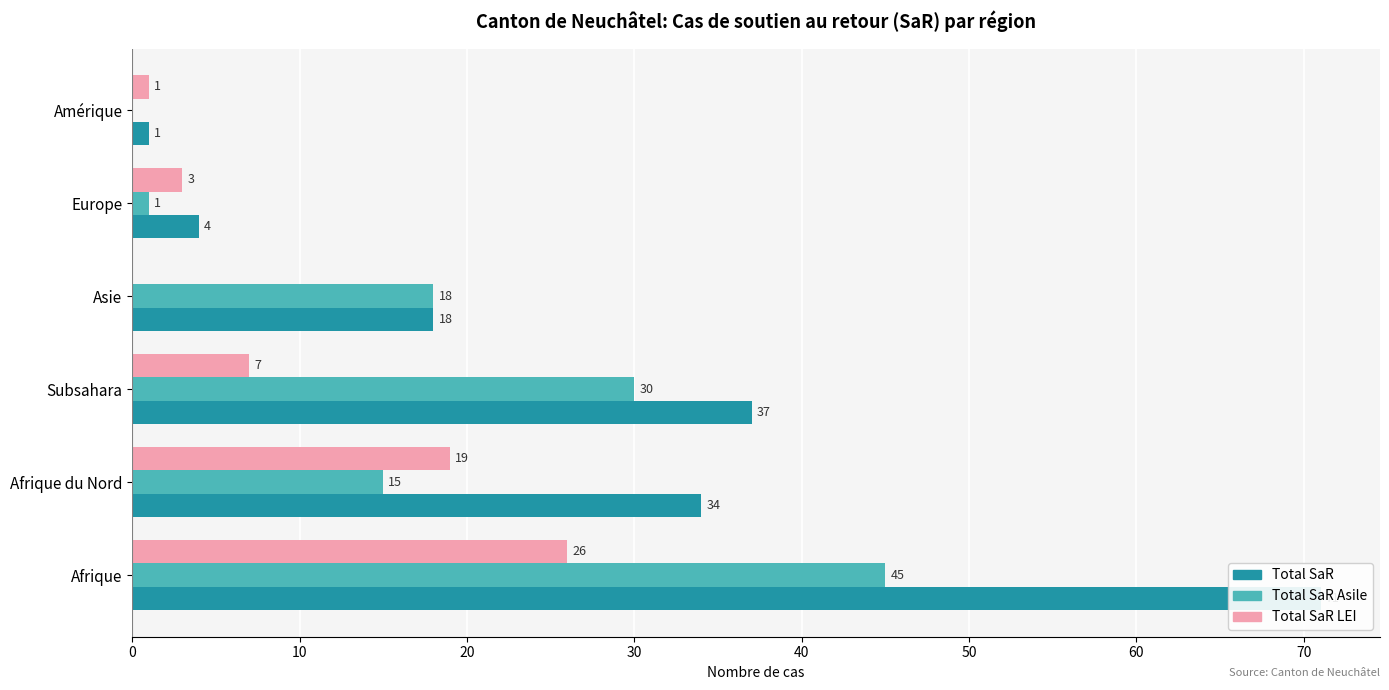

How many data points in Total SaR are less than 34?

3